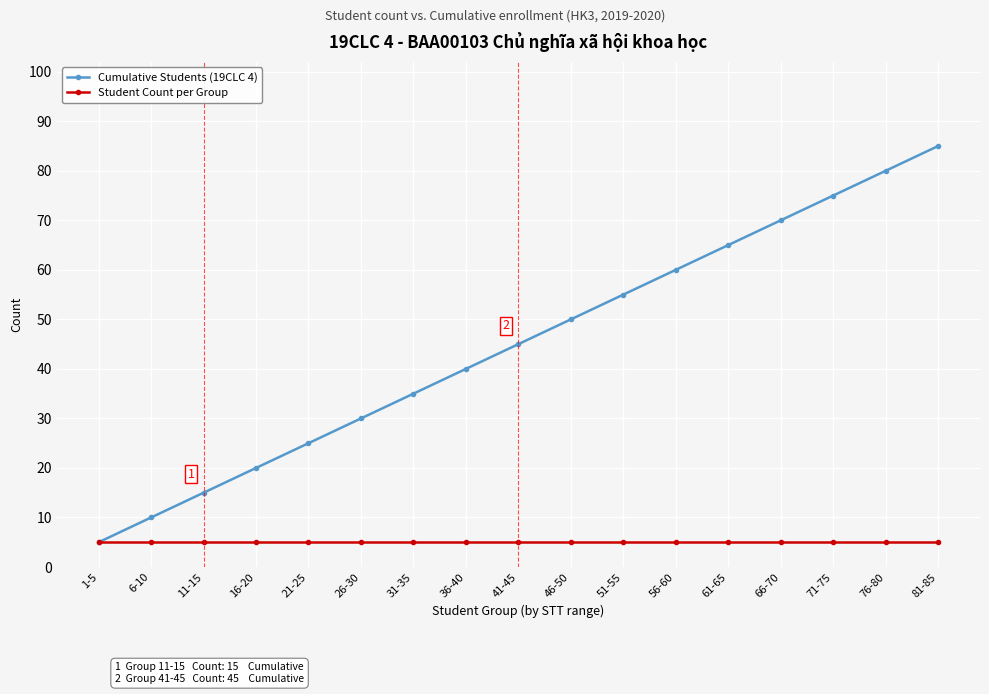

Which label corresponds to the largest value in the chart?

81-85